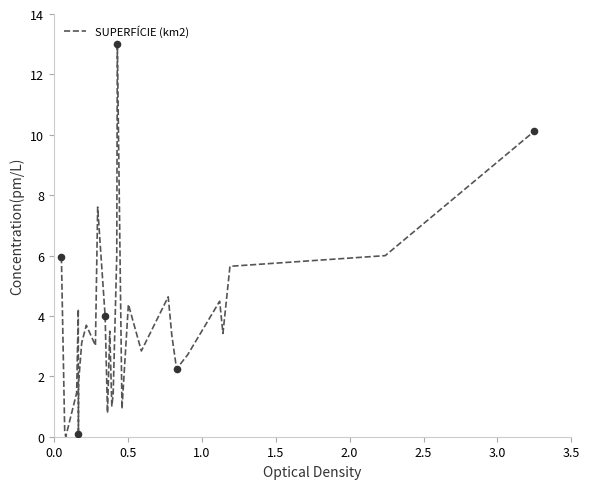

What is the difference between the maximum and minimum values?

13.0